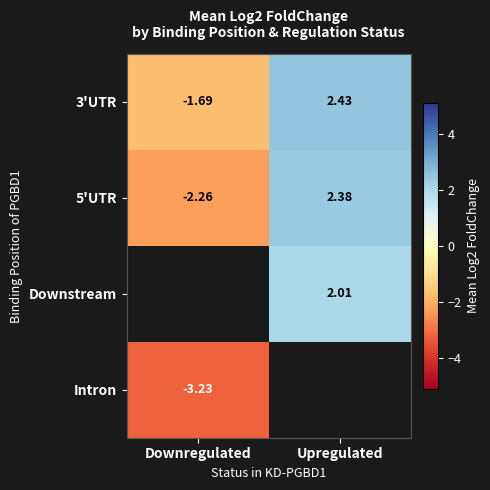

Which label corresponds to the largest value in the chart?

Upregulated